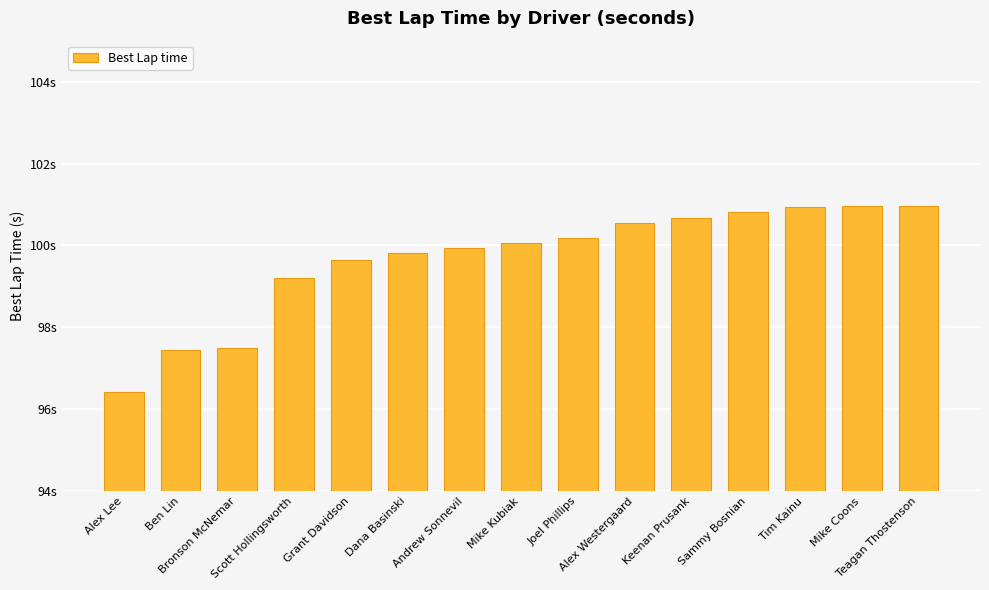

Which category has the lowest value across all series?

Alex Lee